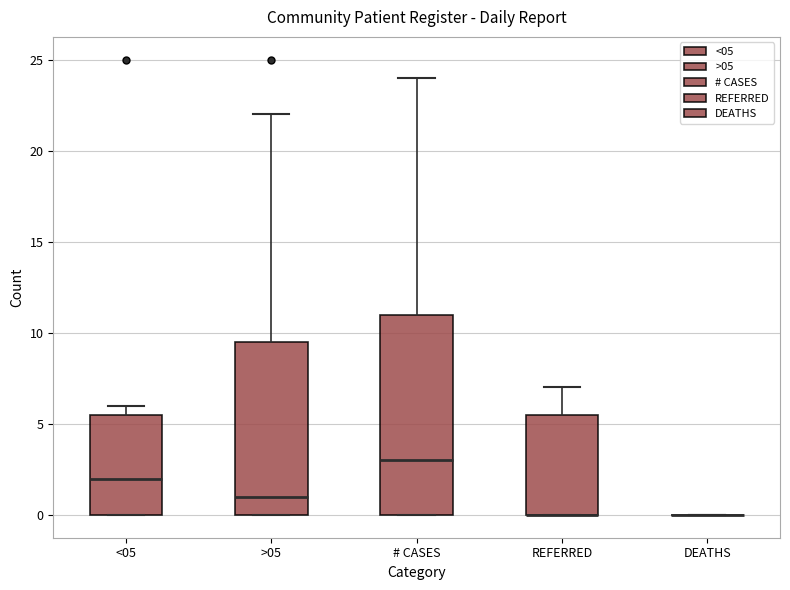

Reading left to right, transcribe this box plot: for each box, give where its median line is, the range the box spans, and where its two whiskers end, as read against the y-axis. The values are not printed on the chart, so give them approximately, as read against the axis.

<05: median 2.0, box 0.0 to 5.5, whiskers 0.0 to 6.0
>05: median 1.0, box 0.0 to 9.5, whiskers 0.0 to 22.0
# CASES: median 3.0, box 0.0 to 11.0, whiskers 0.0 to 24.0
REFERRED: median 0.0 (drawn on the box's lower edge), box 0.0 to 5.5, whiskers 0.0 to 7.0
DEATHS: box collapsed to a line at 0.0, whiskers 0.0 to 0.0